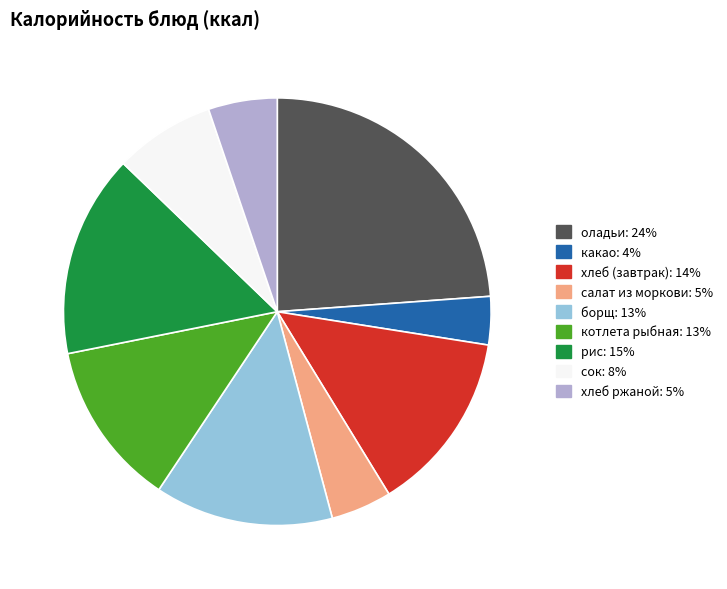

How many segments does this pie chart have?

9